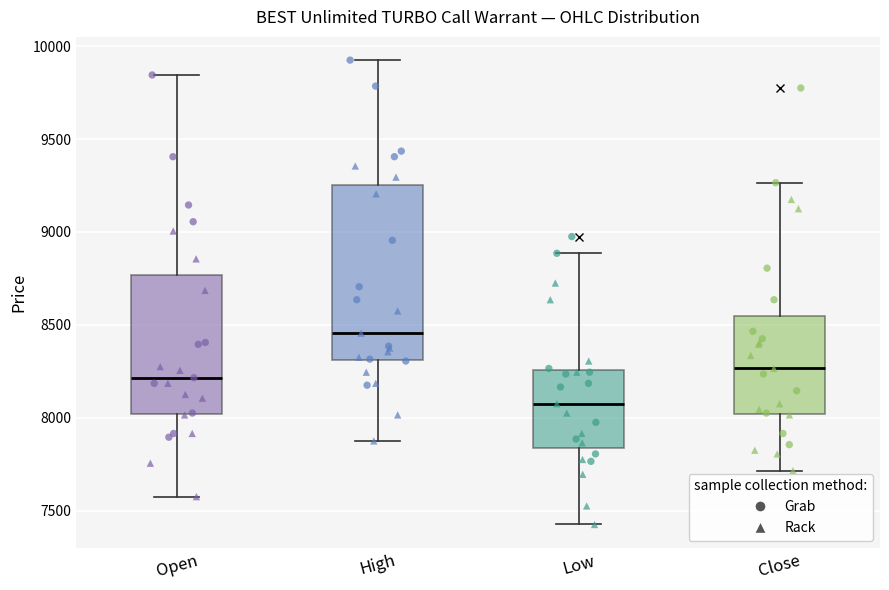

Reading left to right, transcribe this box plot: for each box, give where its median line is, the range the box spans, and where its two whiskers end, as read against the y-axis. The values are not printed on the chart, so give them approximately, as read against the axis.

Open: median 8200, box 8000 to 8750, whiskers 7600 to 9850
High: median 8450, box 8300 to 9250, whiskers 7900 to 9950
Low: median 8100, box 7850 to 8250, whiskers 7450 to 8900
Close: median 8250, box 8000 to 8550, whiskers 7700 to 9250